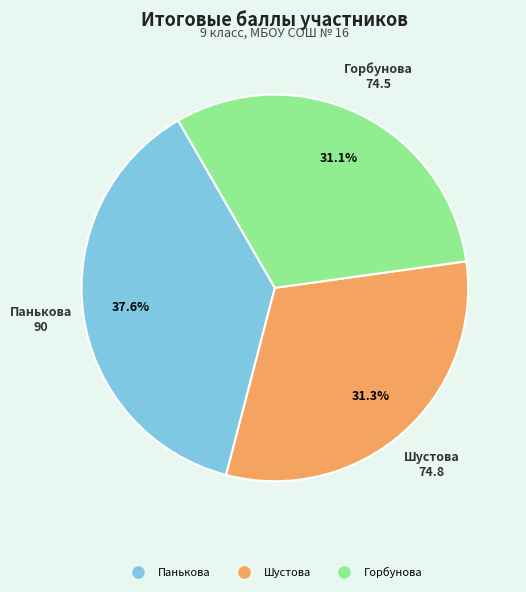

To the nearest percent, what is the difference between the Горбунова and Панькова slice percentages?

6%